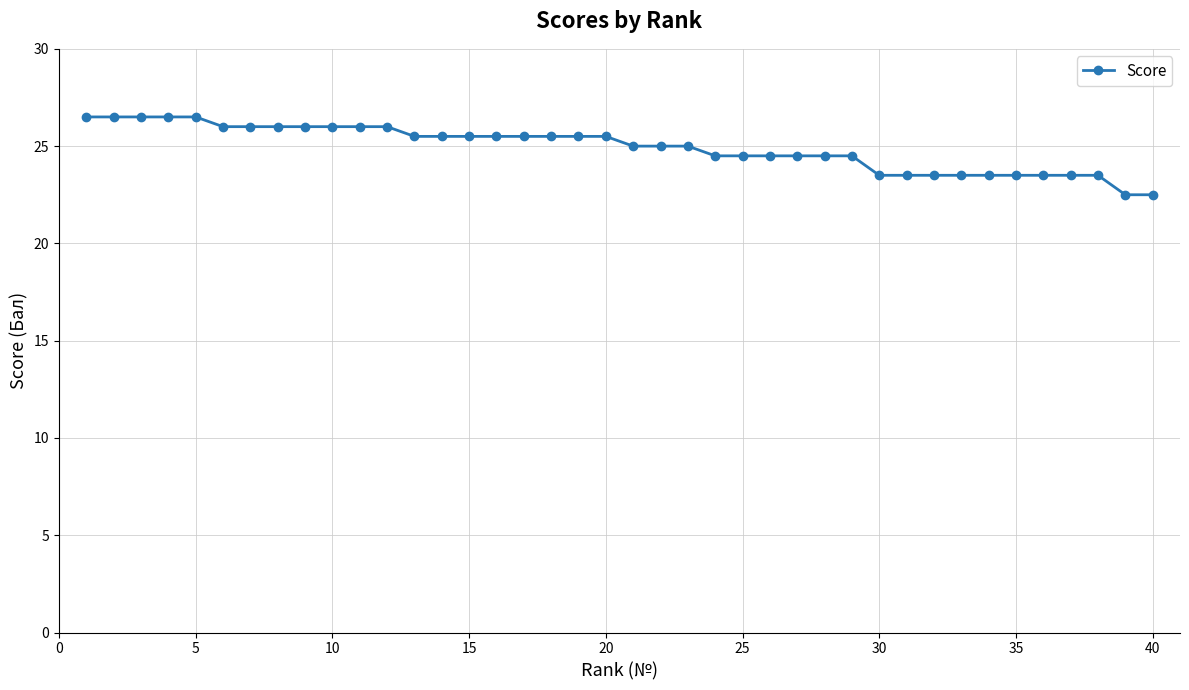

What is the value of the 3rd point from the left?

26.5